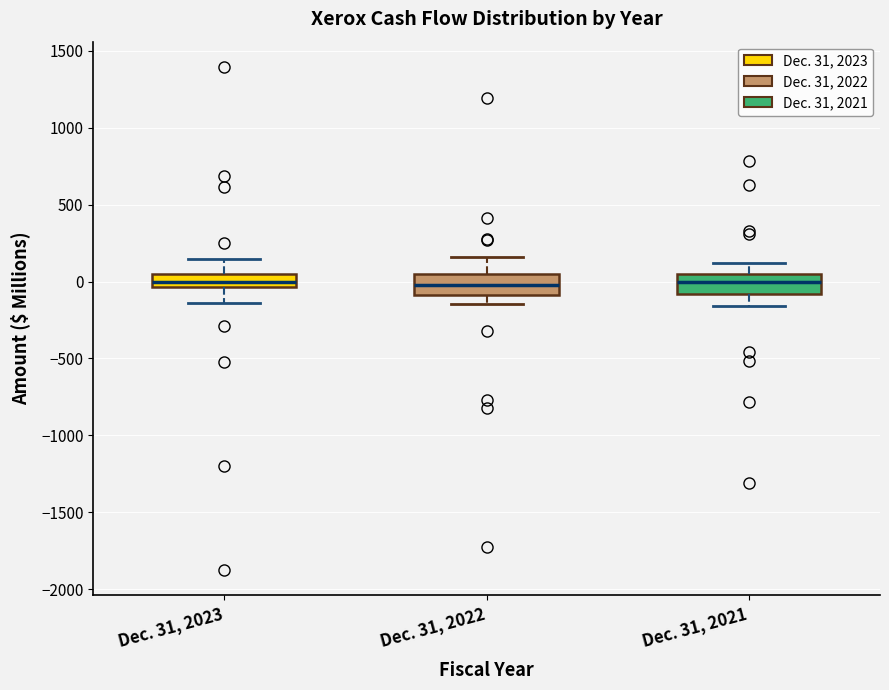

Where does the upper whisker of the box for Dec. 31, 2022 end on the y-axis? The values are not printed on the chart, so give them approximately, as read against the axis.

150